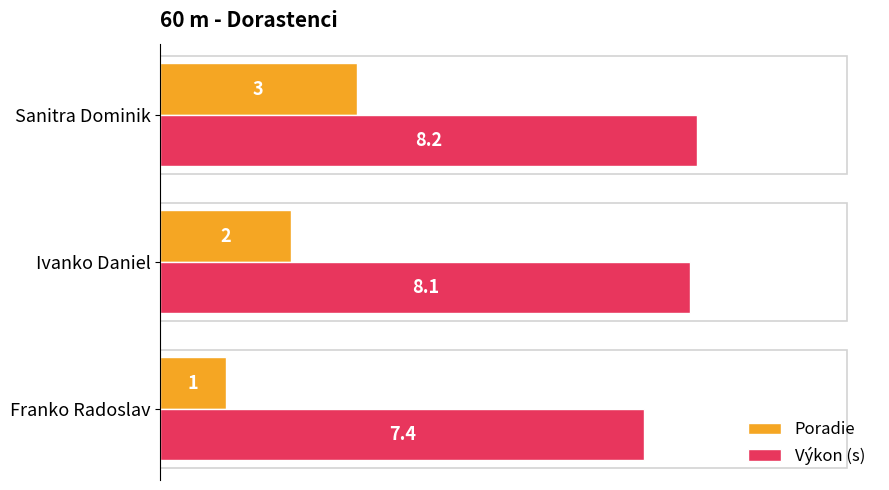

Count the Výkon (s) values in the range 7 to 8.

1